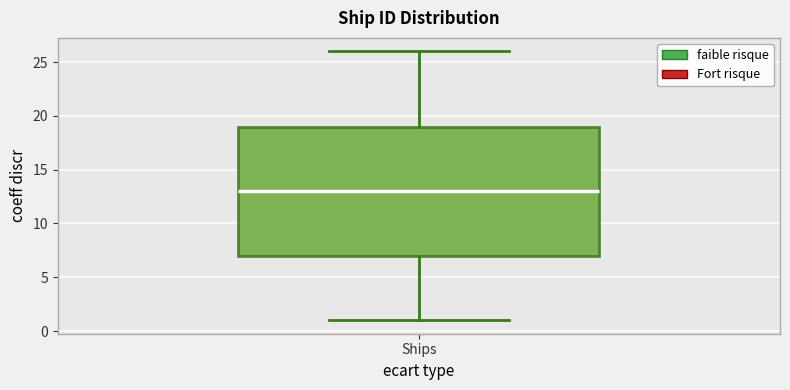

Read this box plot against the y-axis: the position of the median line, the range covered by the box, and the ends of both whiskers. The values are not printed on the chart, so give them approximately, as read against the axis.

median 13, box 7 to 19, whiskers 1 to 26